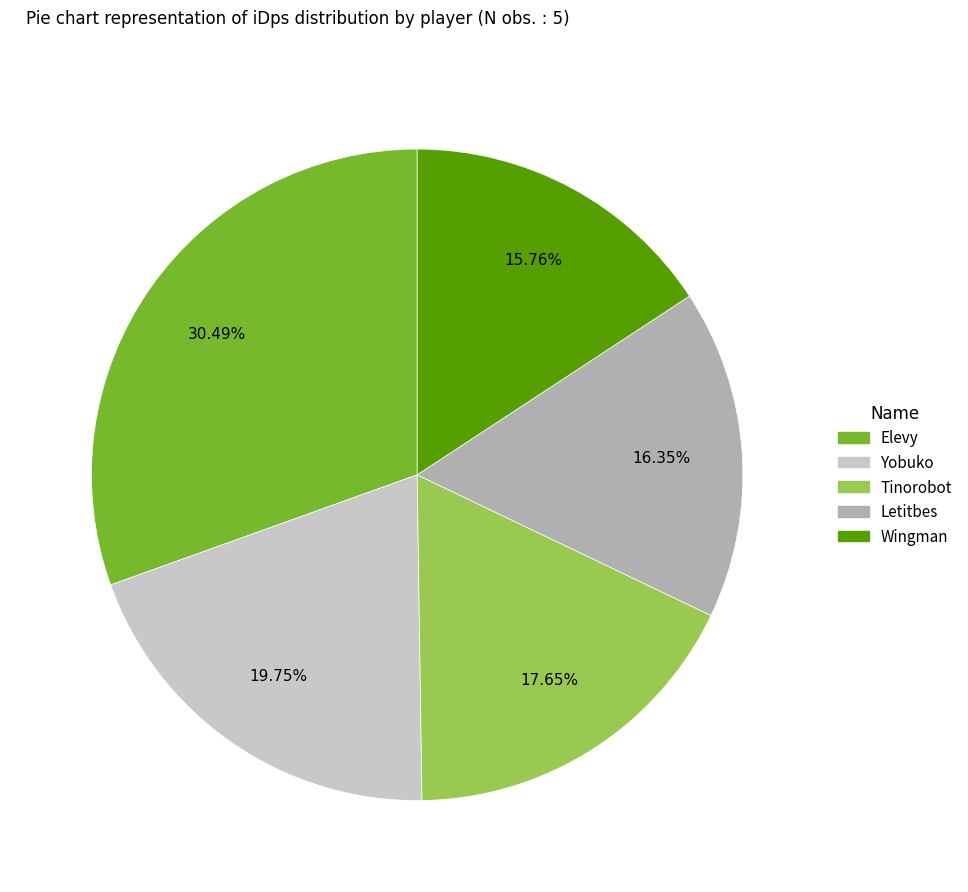

To the nearest percent, what is the difference between the Elevy and Wingman slice percentages?

15%